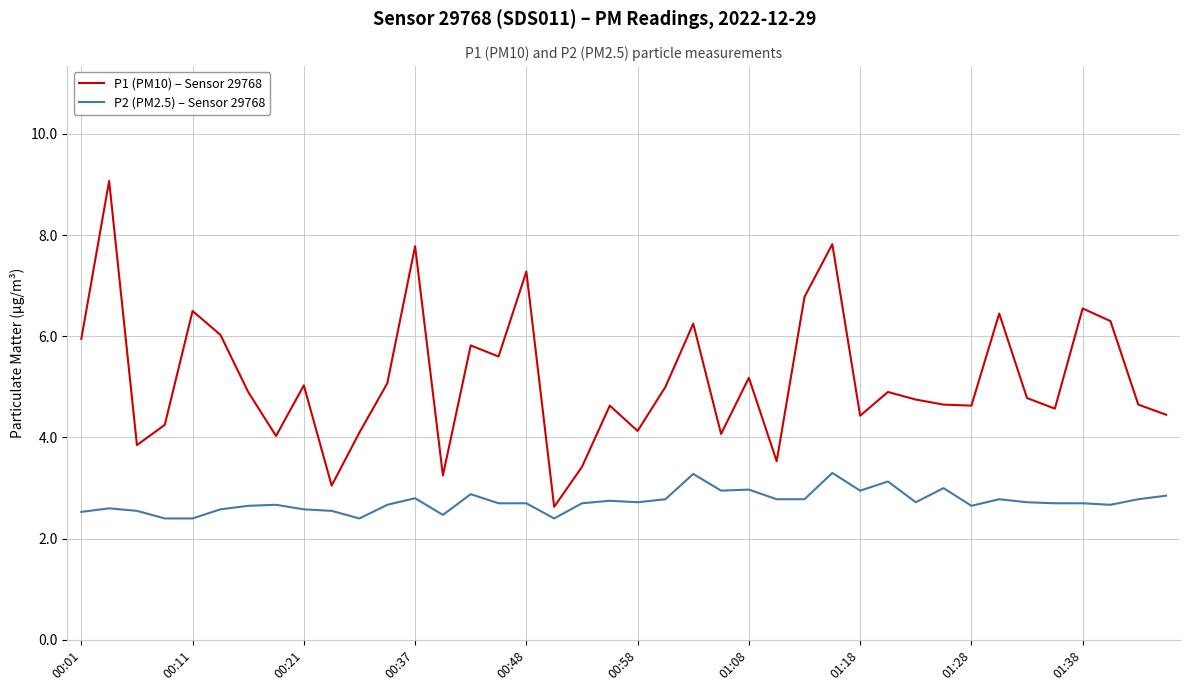

List the series in order of their peak value, highest first.

P1 (PM10) – Sensor 29768, P2 (PM2.5) – Sensor 29768